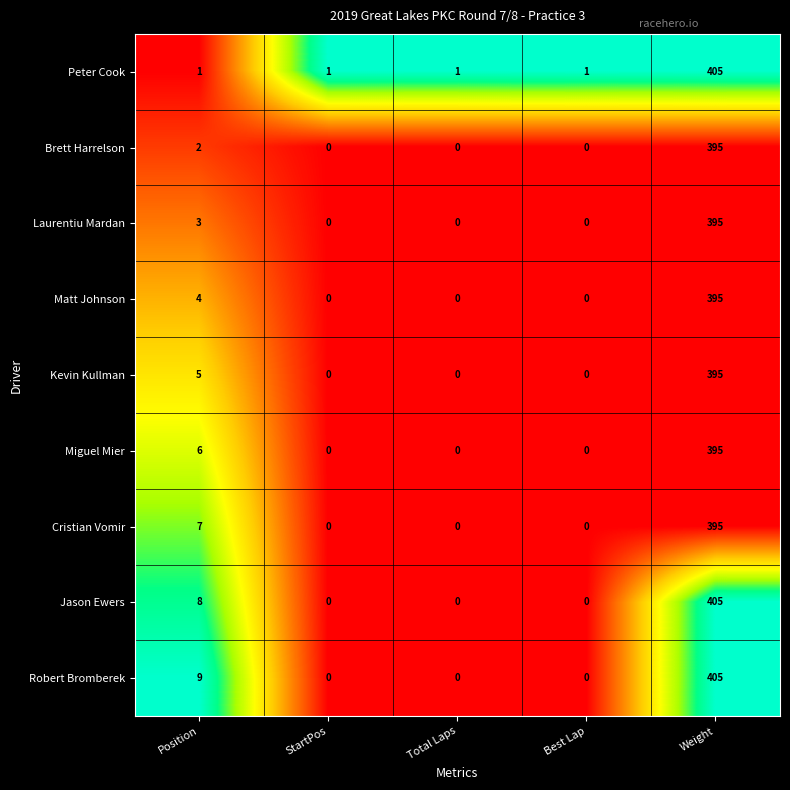

At which label is Brett Harrelson closest to 197?

Position